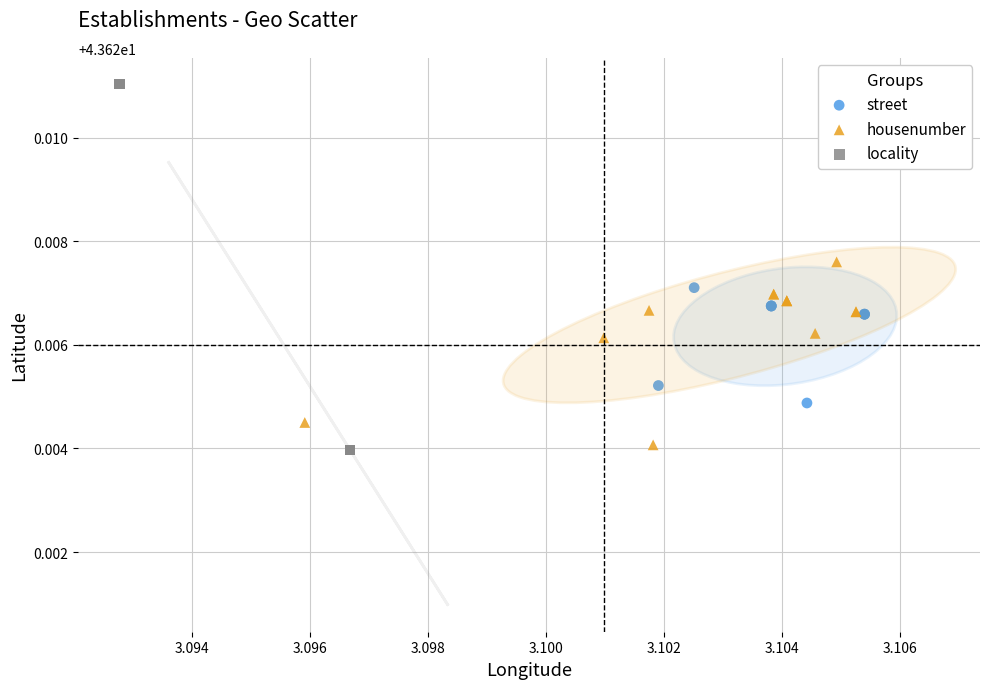

What are all the series names shown in the legend?

street, housenumber, locality